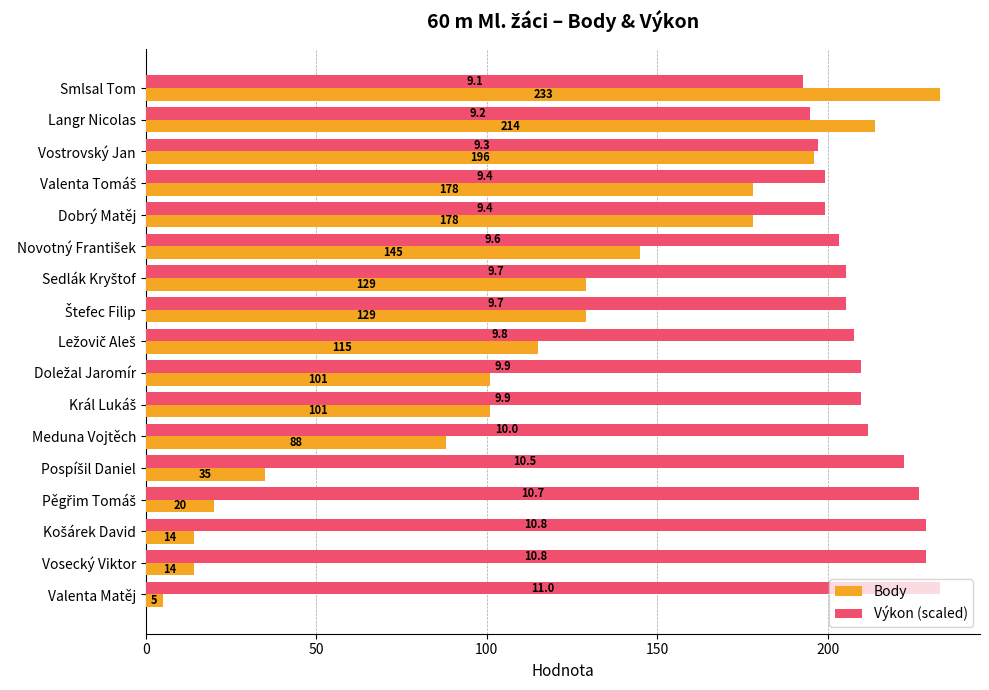

Which category has the lowest value in the Body series?

Valenta Matěj